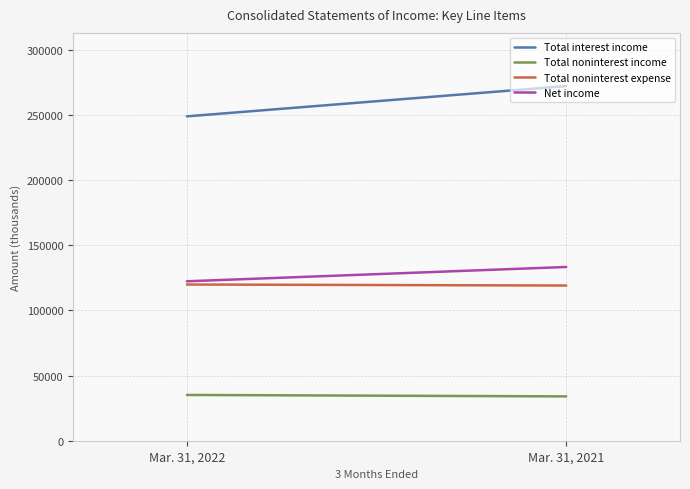

Does the chart display data point markers on the line(s)?

No